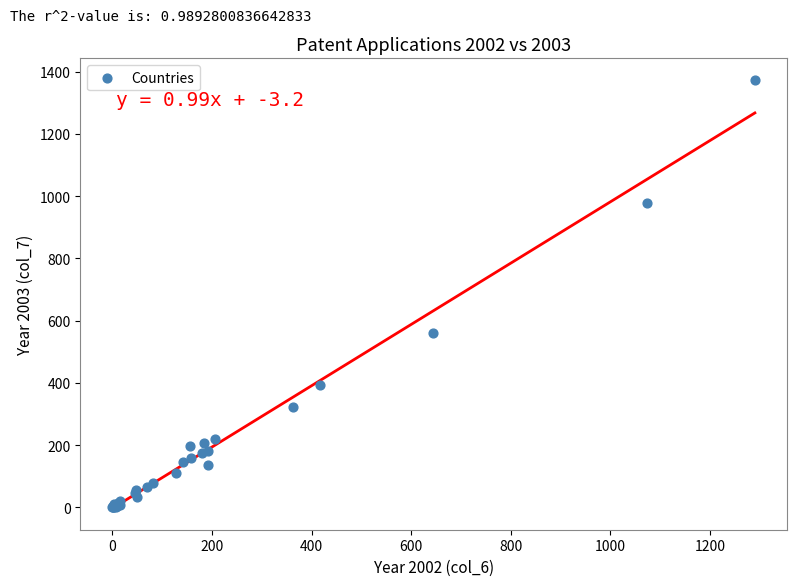

What Y value in the scatter plot is closest to 687?

561.8